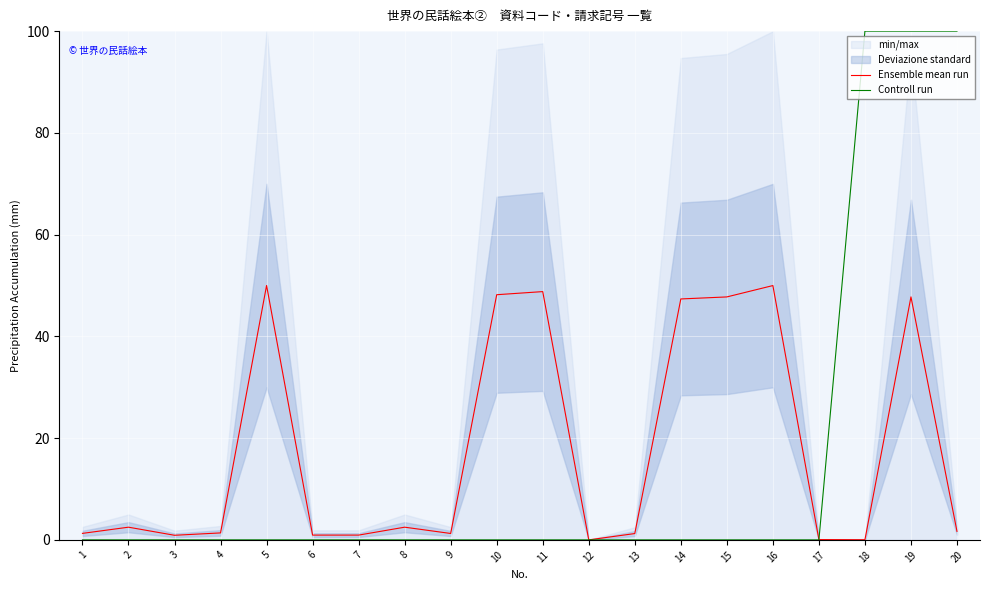

What is the spread (max minus min) of values at 19?

52.2